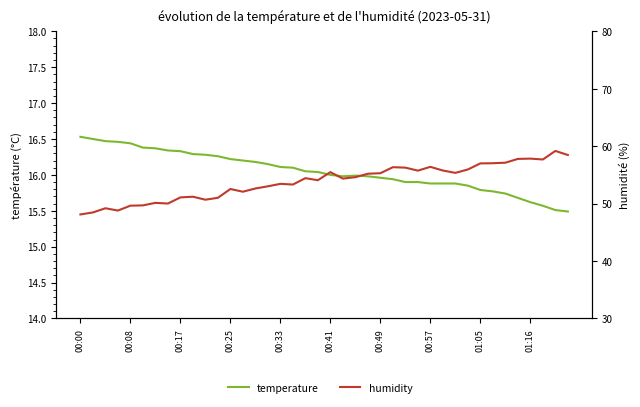

What is the sum of all humidity values?

2152.3